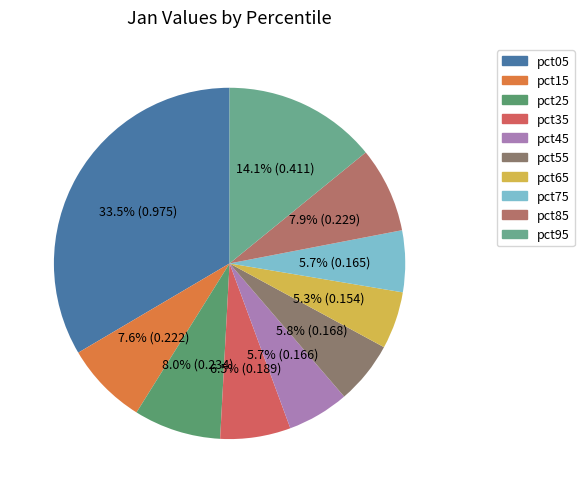

Does any single category account for the majority?

No